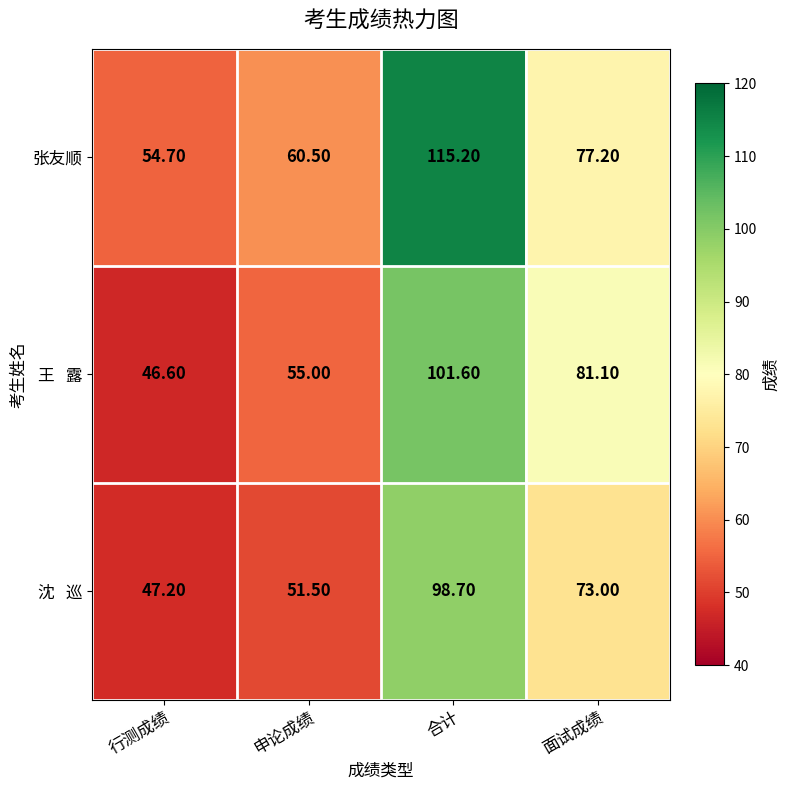

What is the greatest value displayed?

115.2